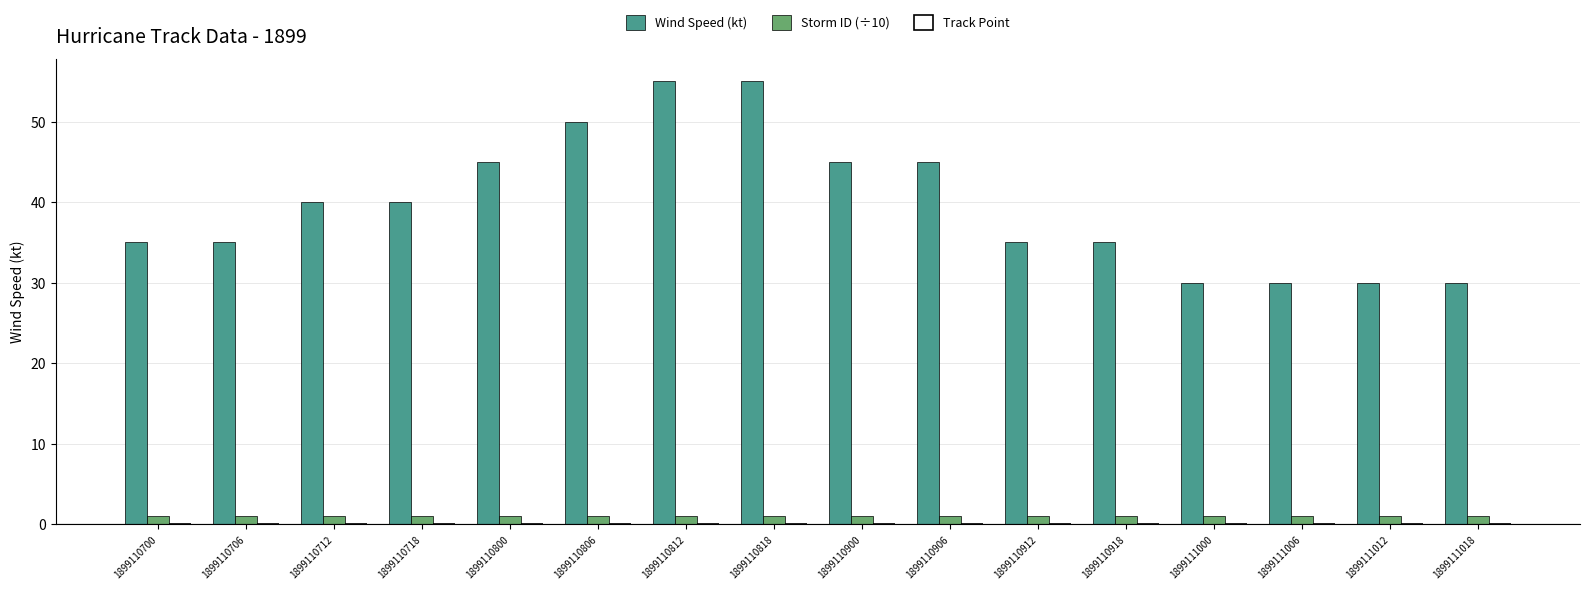

What is the difference between the maximum and minimum values in the Wind Speed (kt) series?

25